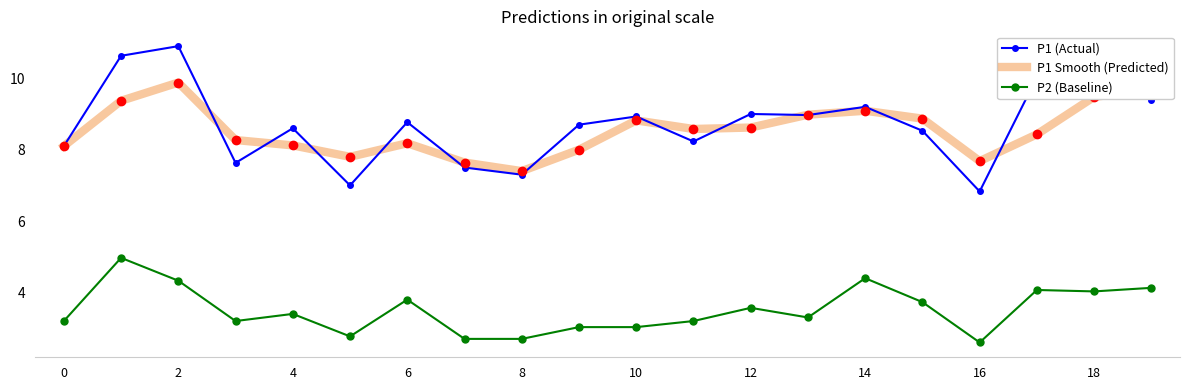

Reading left to right, list all the values displayed in this chart.

P1 (Actual): 8.1	10.6	10.9	7.6	8.6	7.0	8.8	7.5	7.3	8.7	8.9	8.2	9.0	9.0	9.2	8.5	6.8	10.0	9.9	9.4
P1 Smooth (Predicted): 8.1	9.4	9.9	8.3	8.1	7.8	8.2	7.6	7.4	8.0	8.8	8.6	8.6	9.0	9.1	8.9	7.7	8.4	9.5	9.7
P2 (Baseline): 3.2	5.0	4.3	3.2	3.4	2.8	3.8	2.7	2.7	3.0	3.0	3.2	3.6	3.3	4.4	3.7	2.6	4.1	4.0	4.1